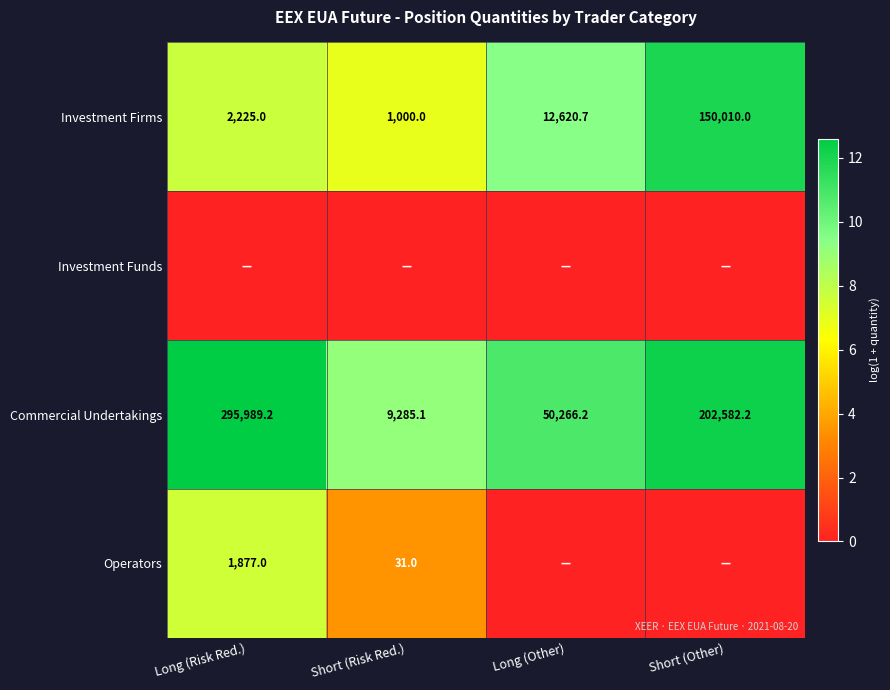

Read the Investment Firms value at Short (Risk Red.).

1000.0